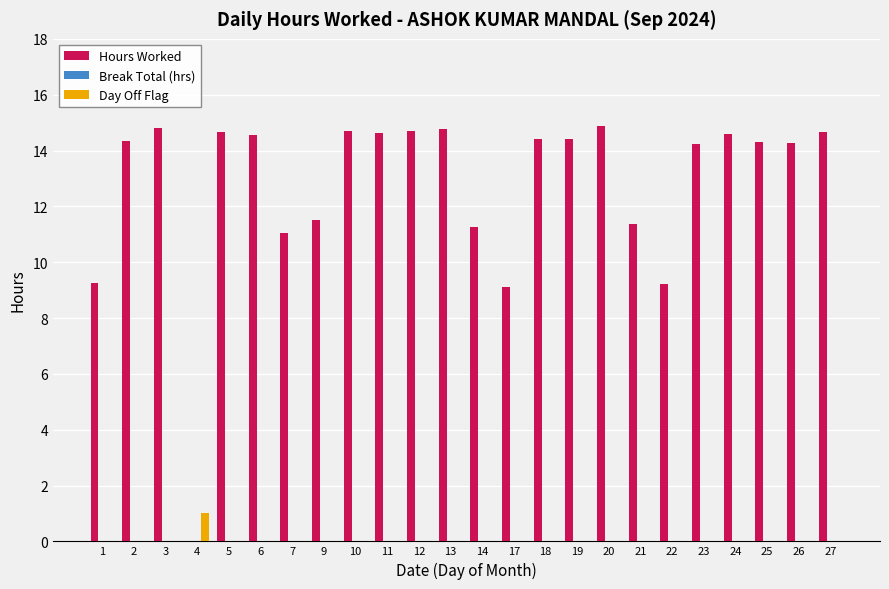

The value of Hours Worked at 20 is 20.3. True or false?

False